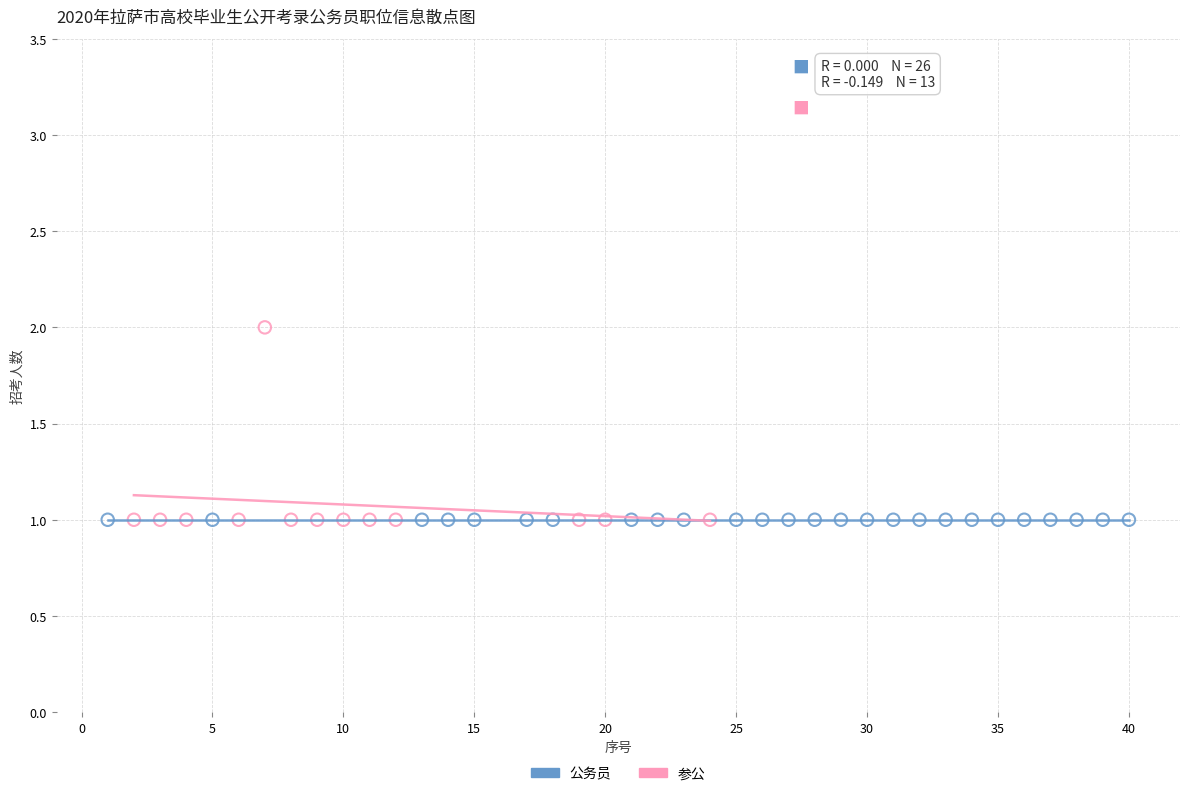

Which series reaches the maximum Y coordinate?

参公